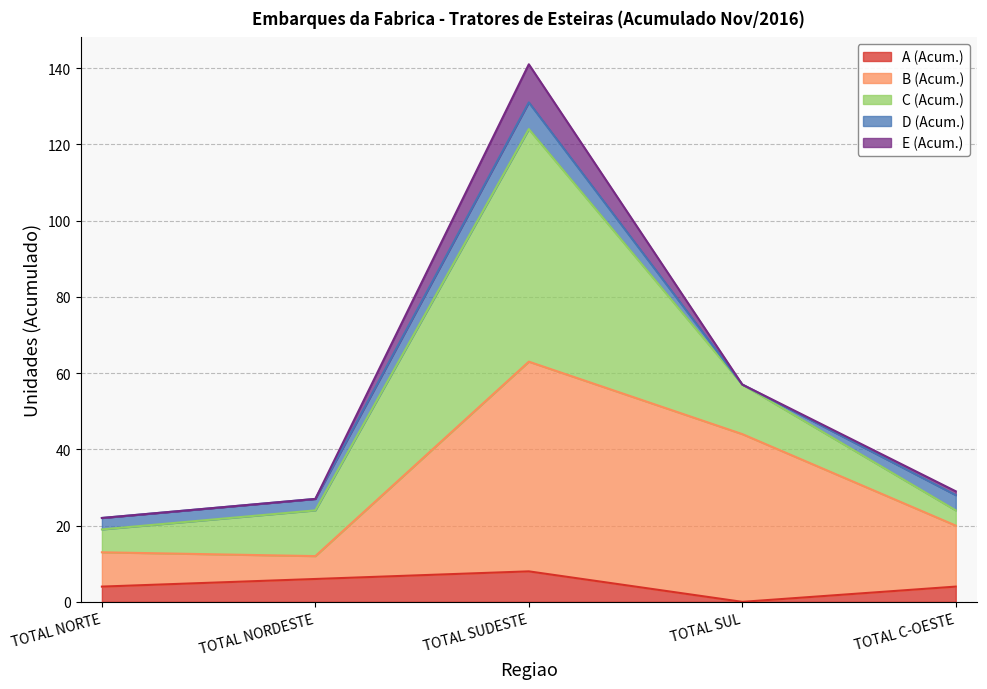

How many lines are shown in the chart?

5